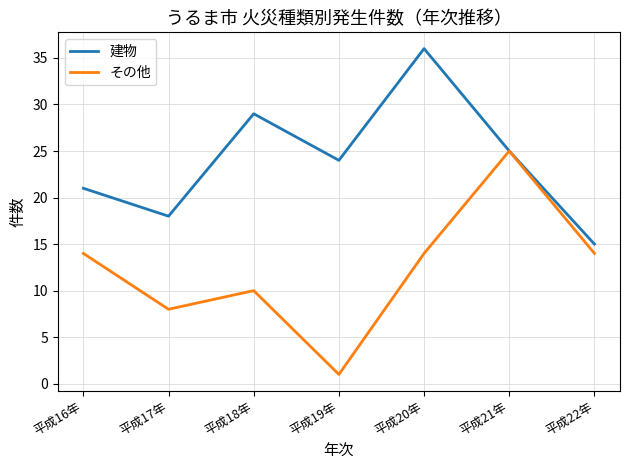

At which label does その他 reach its peak?

平成21年